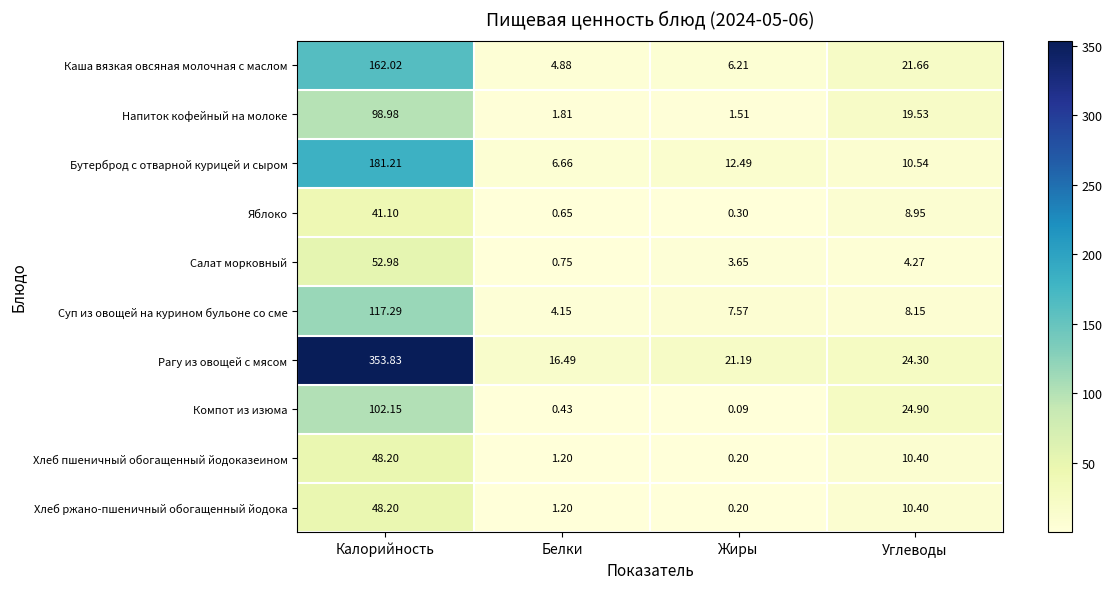

Rank the categories by Суп из овощей на курином бульоне со сме value from lowest to highest.

Белки, Жиры, Углеводы, Калорийность